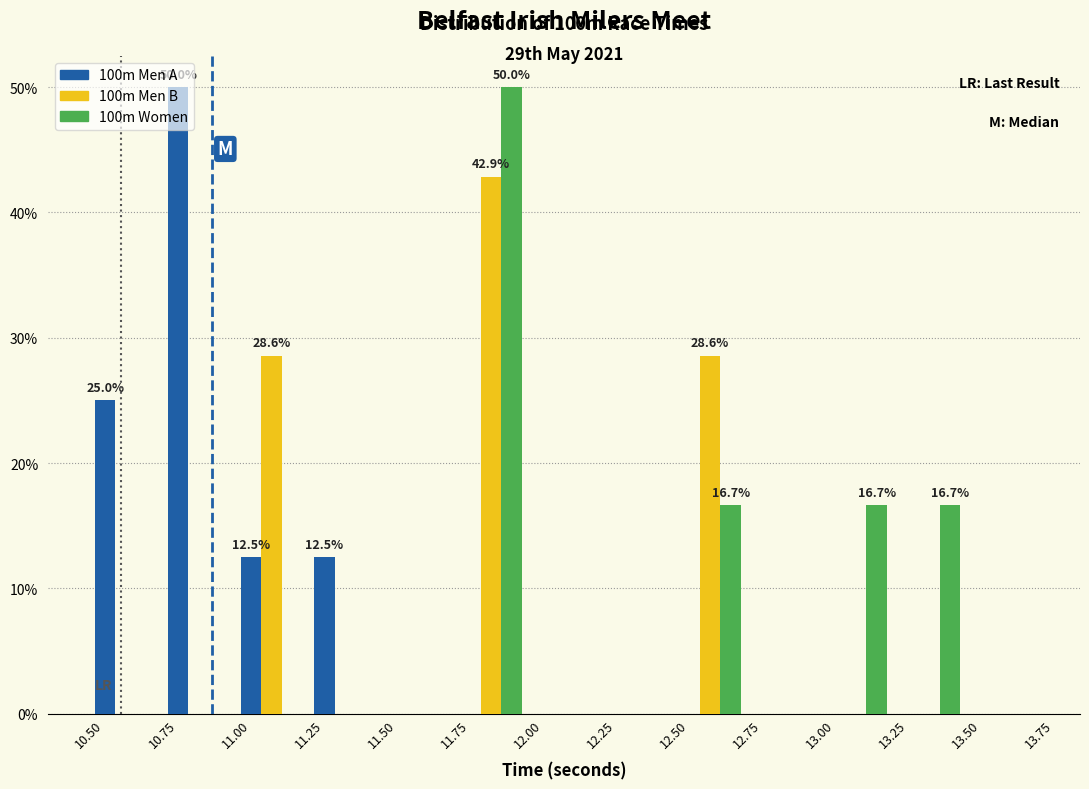

In the 100m Women series, which range on the x-axis has the tallest bar?

11.75 to 12.00